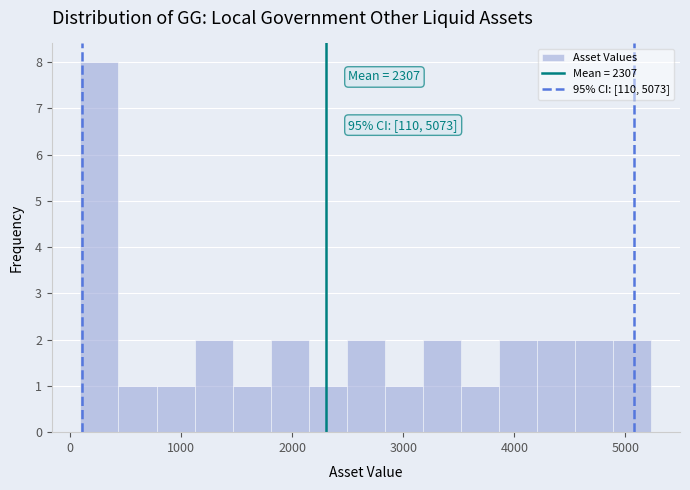

Around what value on the x-axis is the tallest bar? Give the approximate position of its centre, as read against the axis.

300